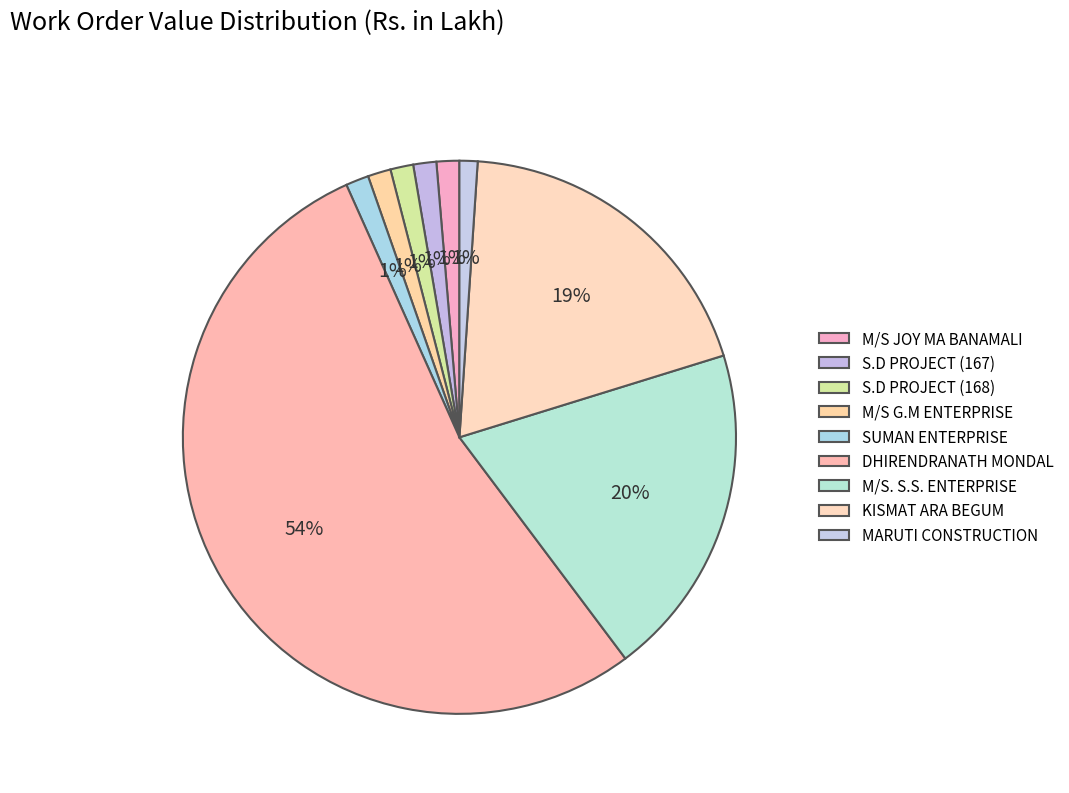

Which slice is the largest?

DHIRENDRANATH MONDAL